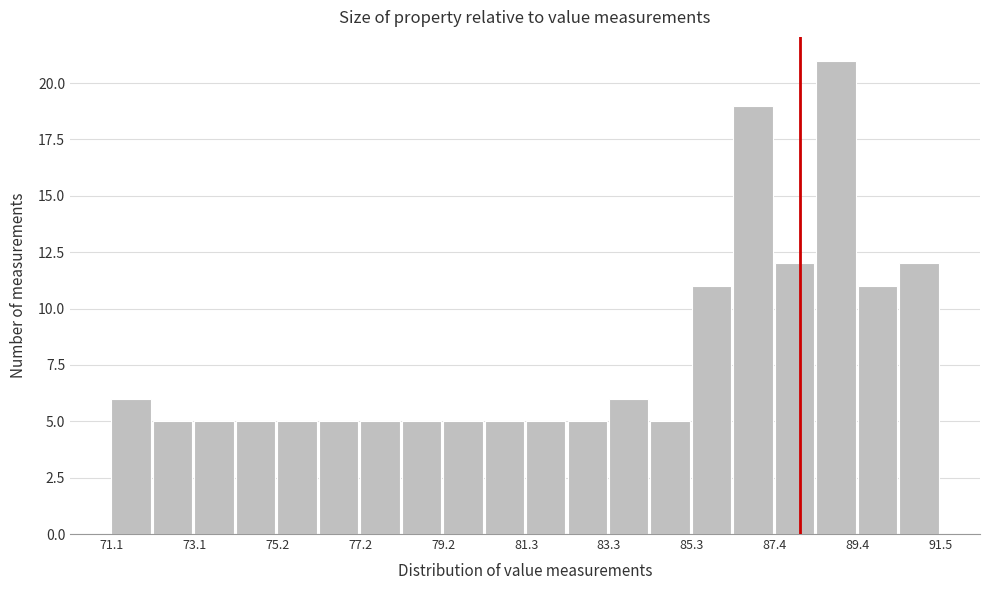

Around what value on the x-axis is the tallest bar? Give the approximate position of its centre, as read against the axis.

89.0